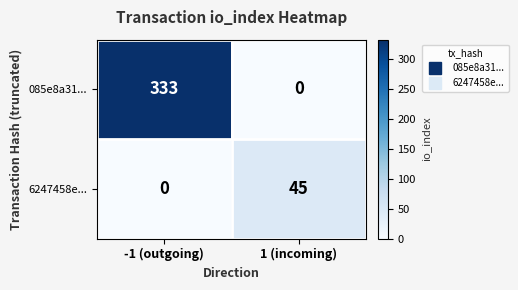

Where is 085e8a31... nearest to the value 166?

1 (incoming)